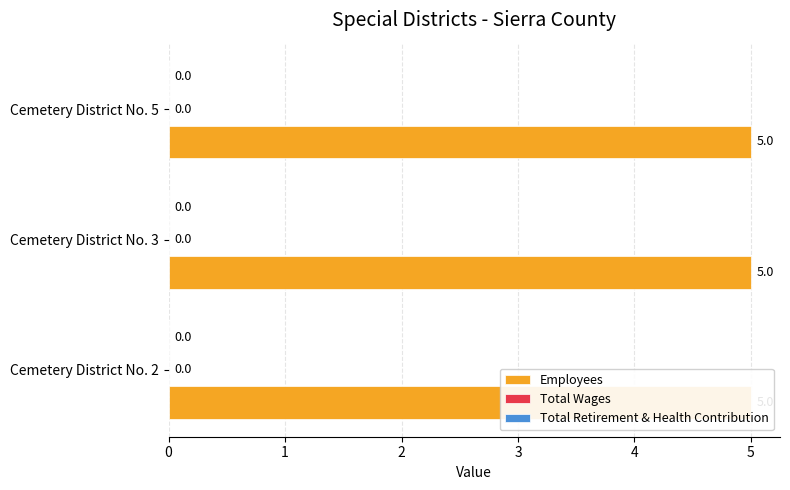

Between Cemetery District No. 2 and Cemetery District No. 5, which series saw the biggest shift?

Employees